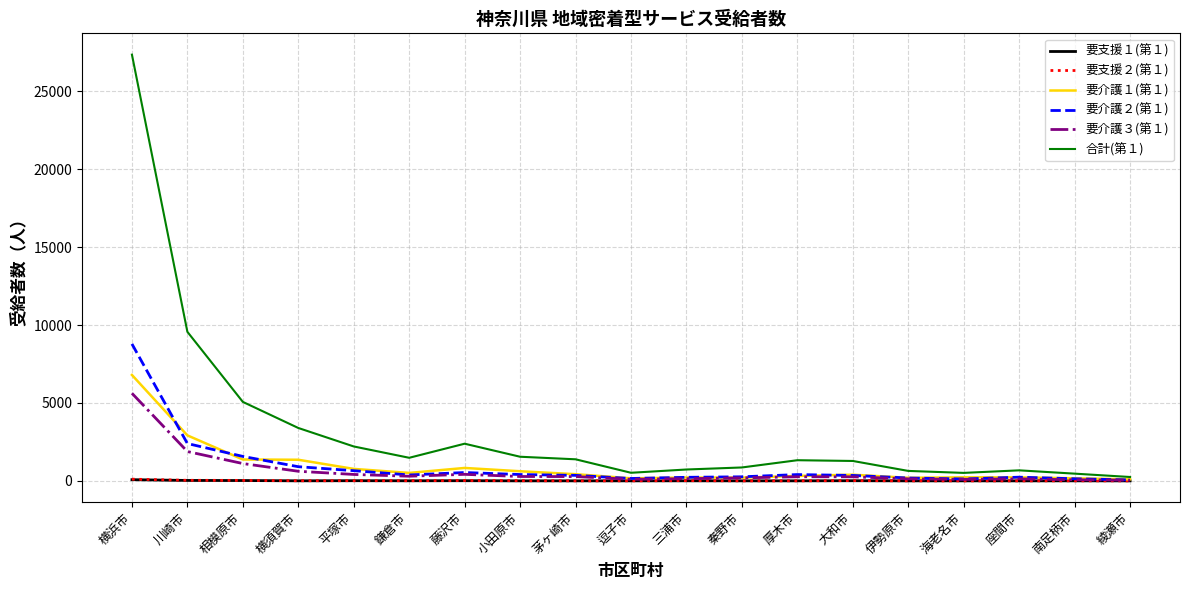

How many values in the 要介護１(第１) series are below 396?

9